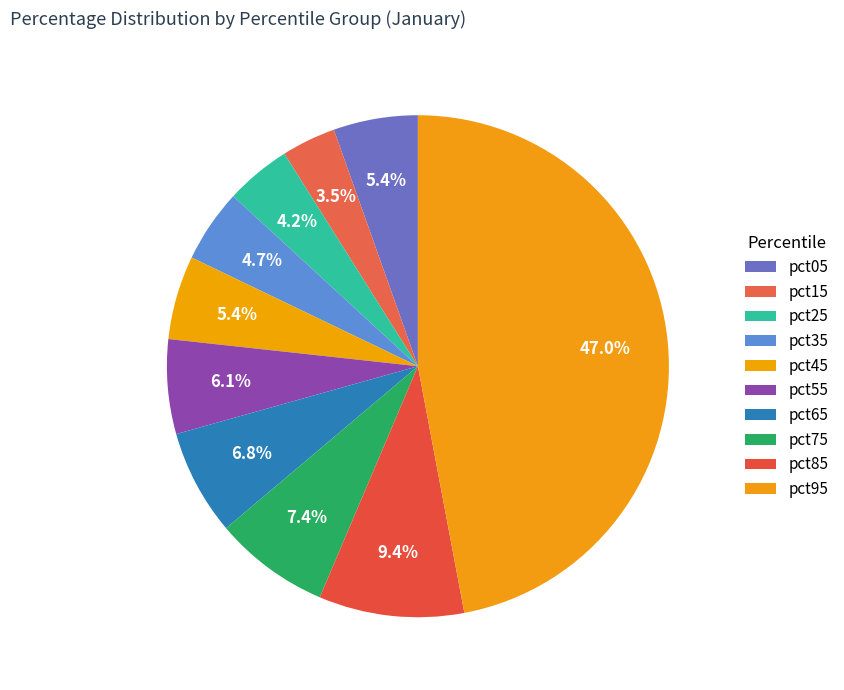

What percentage is the pct55 slice, to the nearest percent?

6%